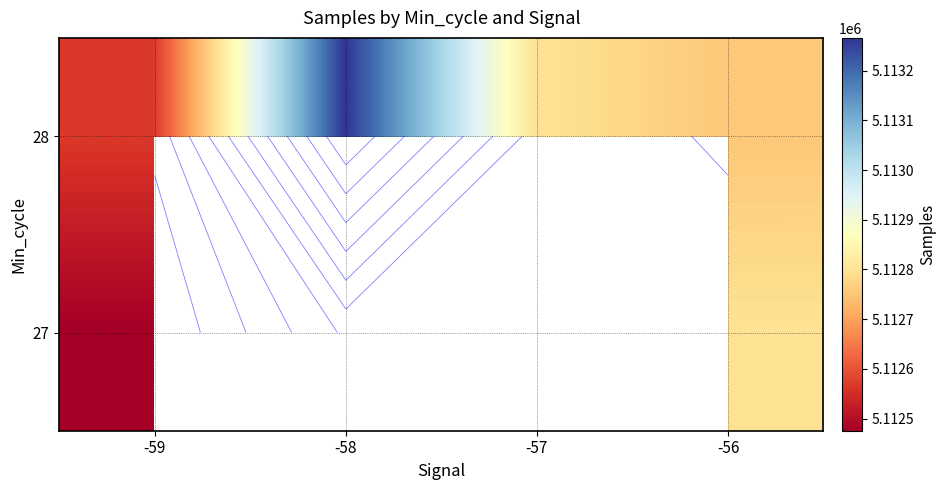

Which series changed the most between -58 and -57?

28